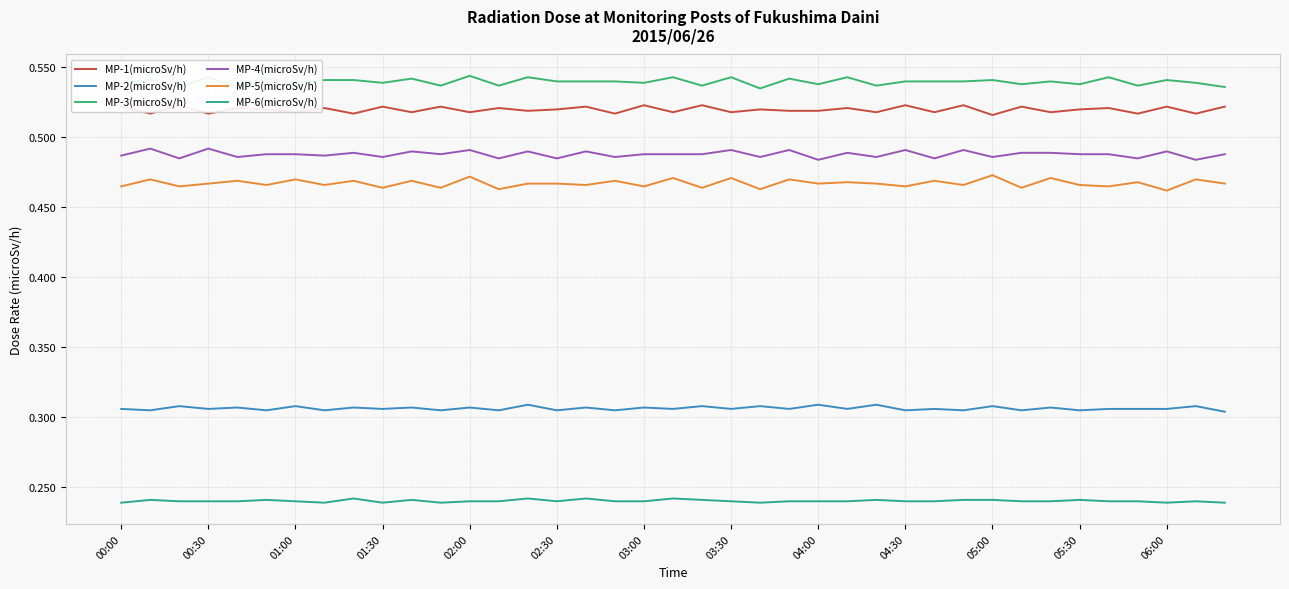

What is the value of the MP-4(microSv/h) point at the 21st from the left?

0.5